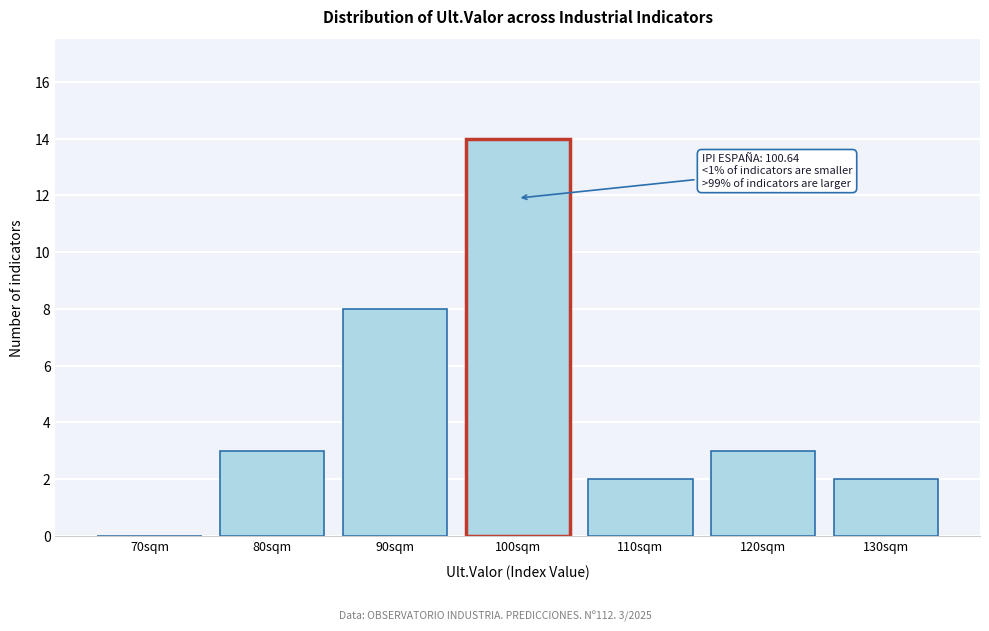

Reading left to right, transcribe all the data shown in this chart.

70sqm=0	80sqm=3	90sqm=8	100sqm=14	110sqm=2	120sqm=3	130sqm=2